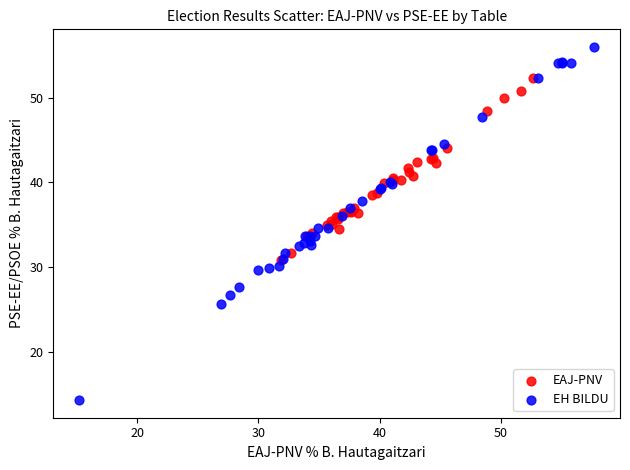

Which series contains the highest Y value?

EH BILDU